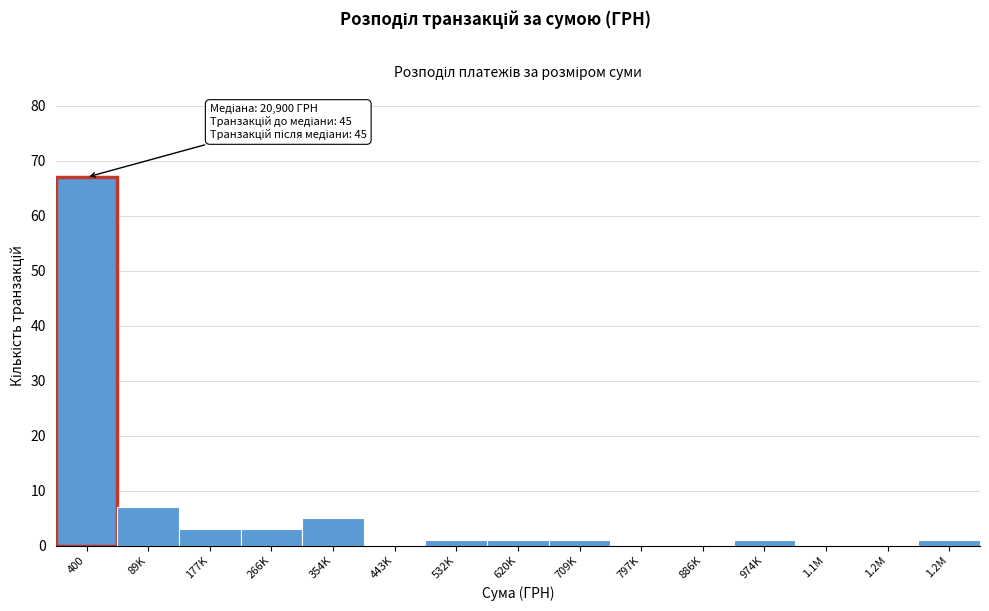

How many categories are shown in the chart?

15